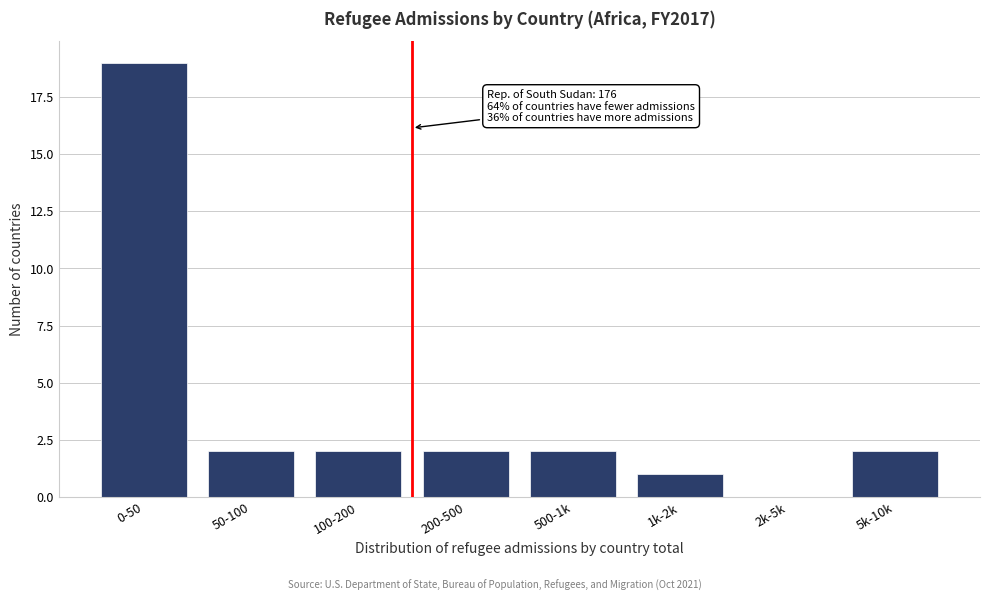

Reading left to right, transcribe all the data shown in this chart.

0-50=19	50-100=2	100-200=2	200-500=2	500-1k=2	1k-2k=1	2k-5k=0	5k-10k=2